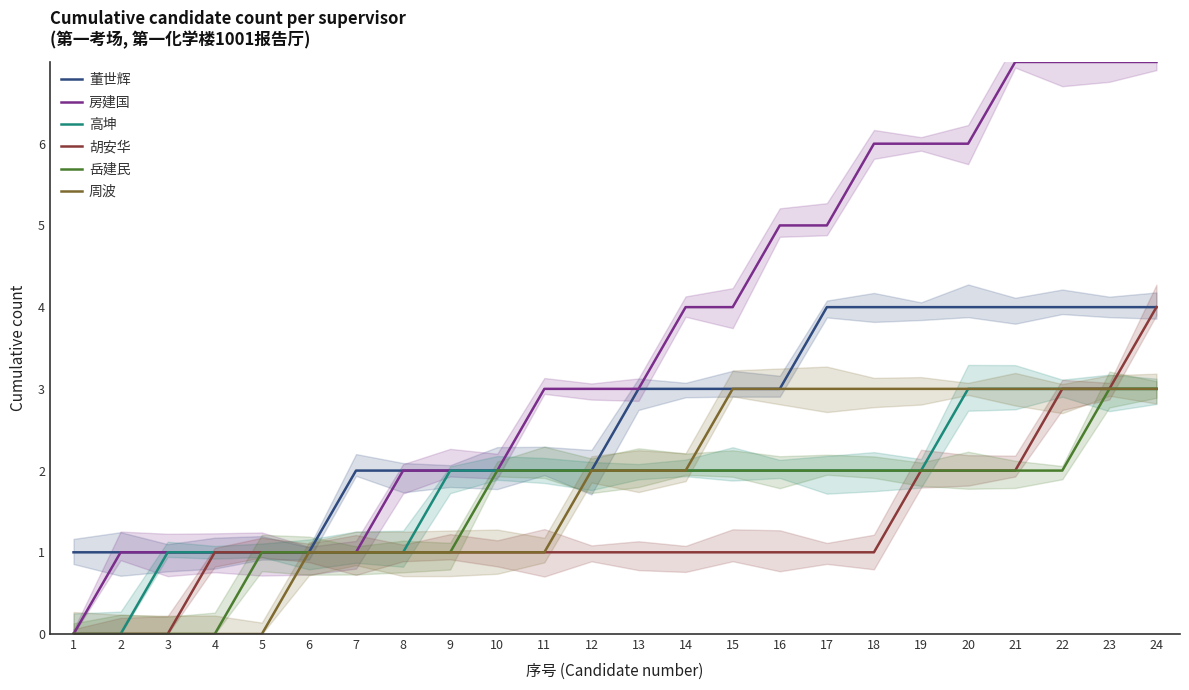

True or false: 高坤 has more than 2 interior local peaks.

False